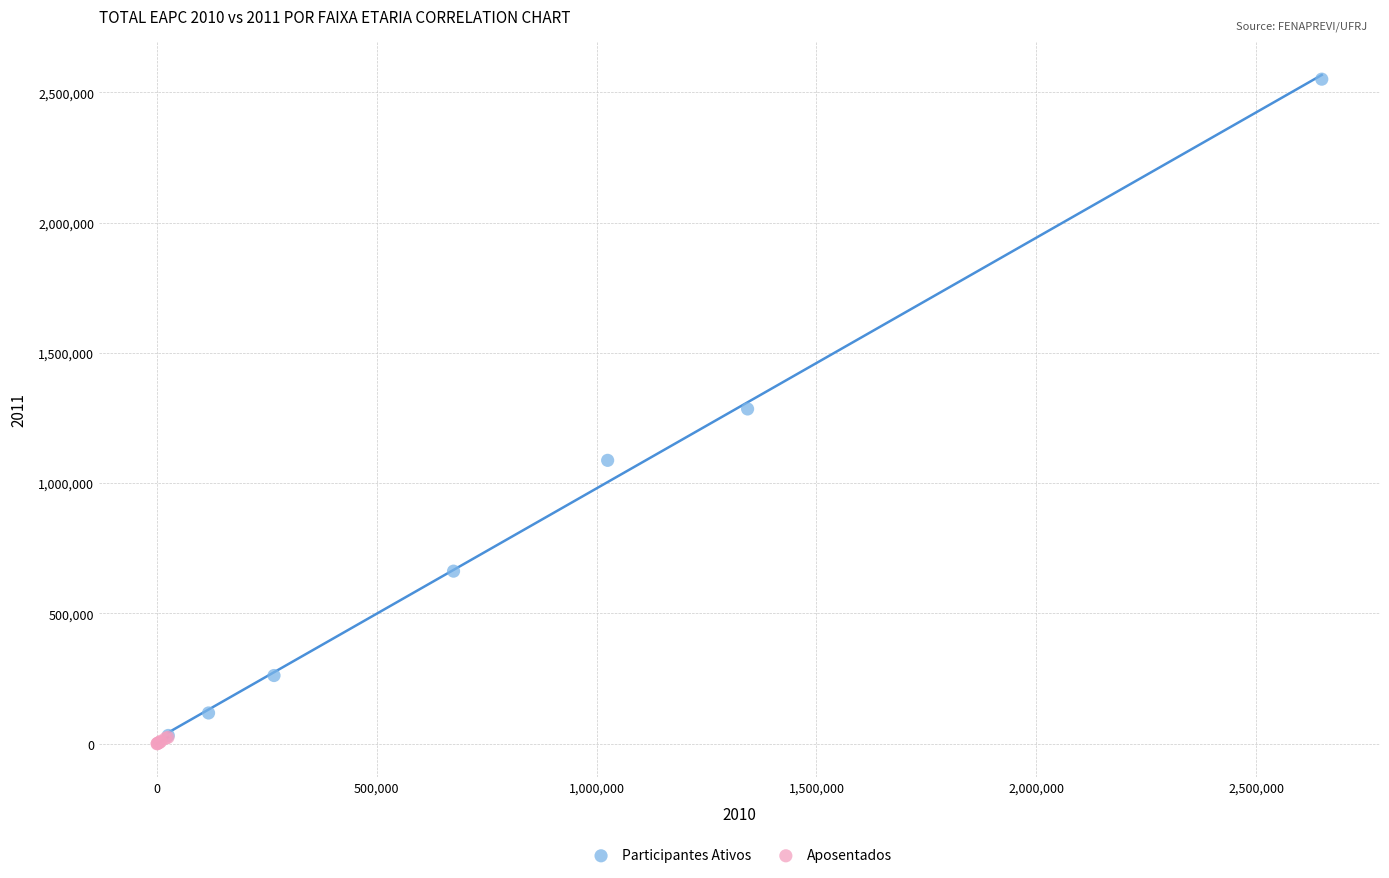

Which series contains the highest Y value?

Participantes Ativos